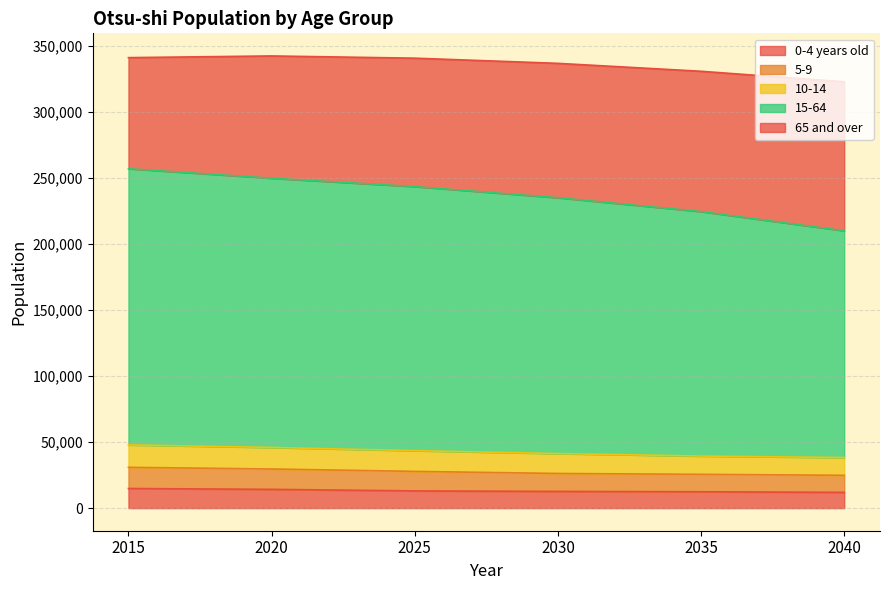

True or false: 10-14 has more than 0 interior local peaks.

False